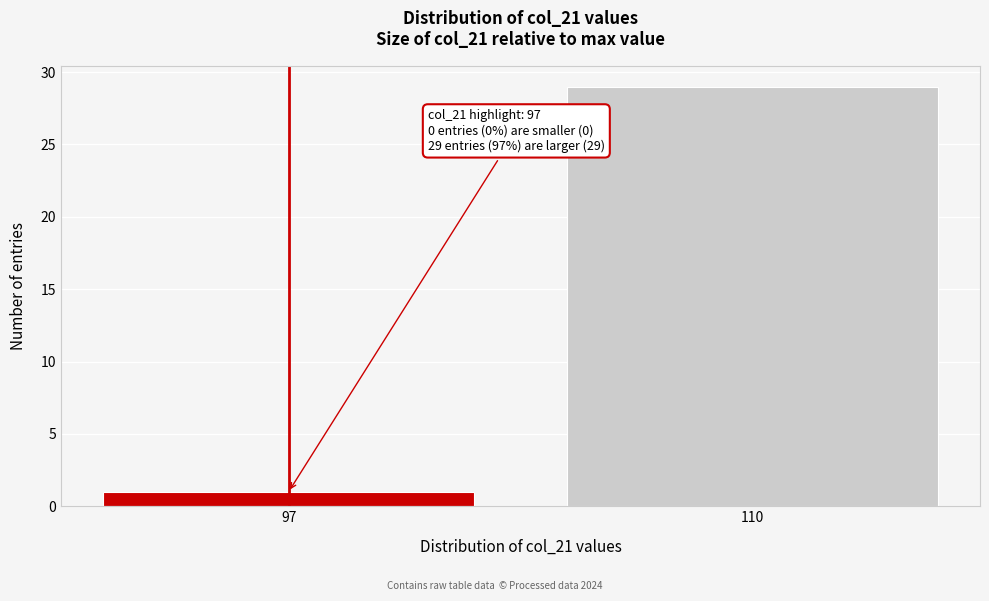

Reading right to left, transcribe all the data shown in this chart.

29	1